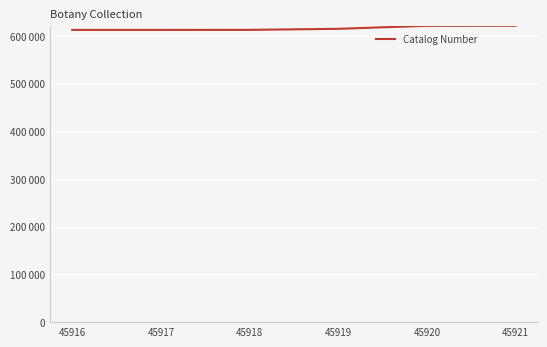

Rank the categories by value from highest to lowest.

45921, 45920, 45919, 45918, 45917, 45916